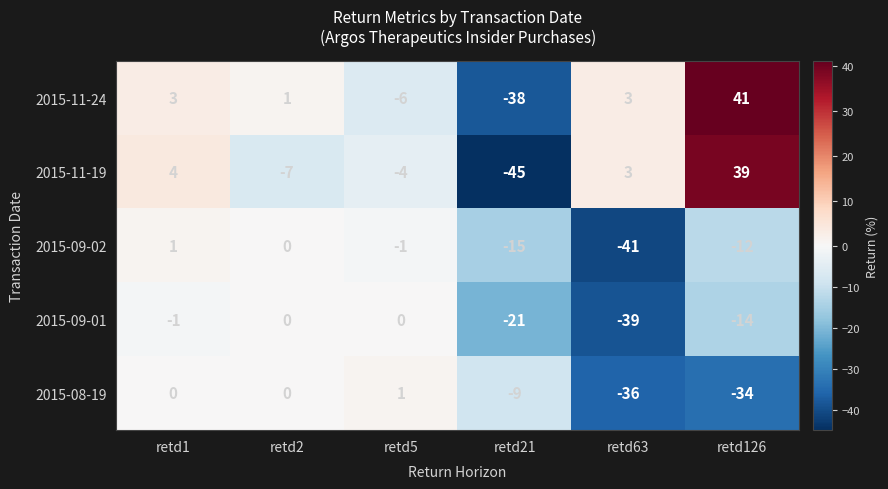

Which series has the widest spread of values?

2015-11-19